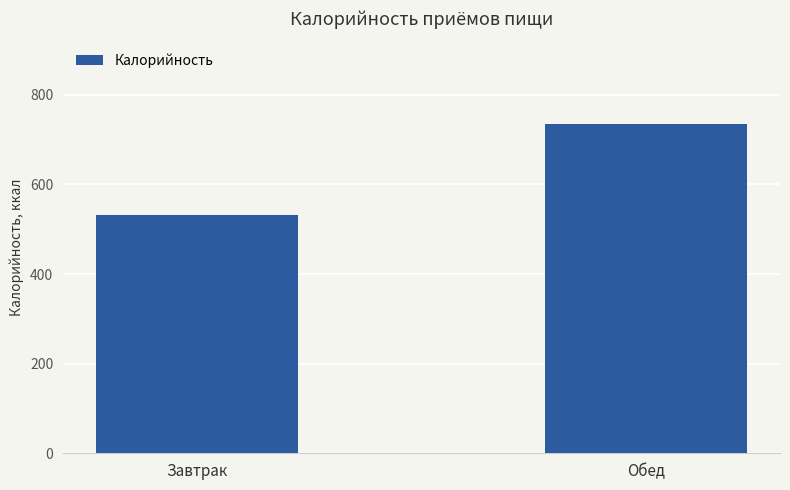

Reading left to right, transcribe all the data shown in this chart.

Завтрак=531.2	Обед=735.8